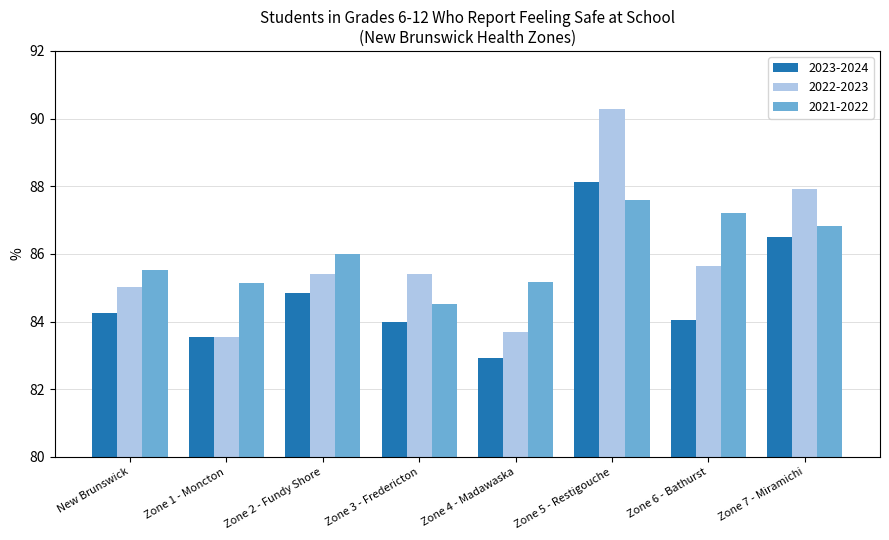

At which category does the chart reach its peak across all series?

Zone 5 - Restigouche